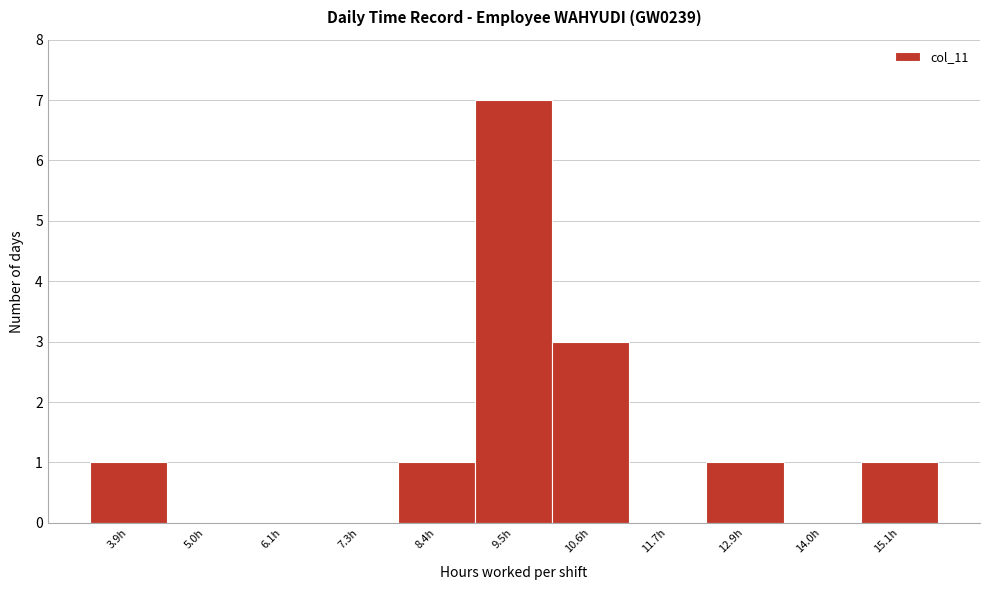

Reading left to right, extract all data points from this chart.

3.9h=1	5.0h=0	6.1h=0	7.3h=0	8.4h=1	9.5h=7	10.6h=3	11.7h=0	12.9h=1	14.0h=0	15.1h=1